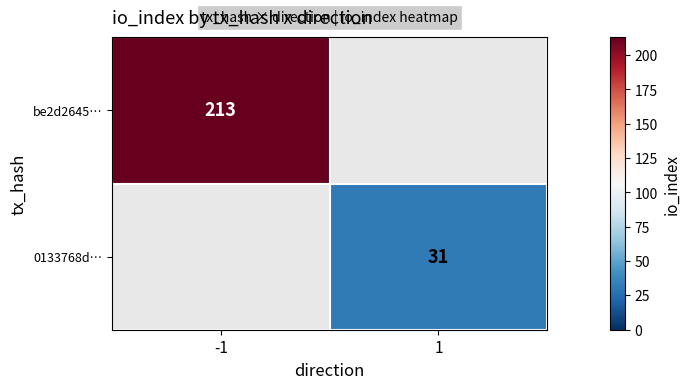

The value of 0133768d… at 1 is 20. True or false?

False